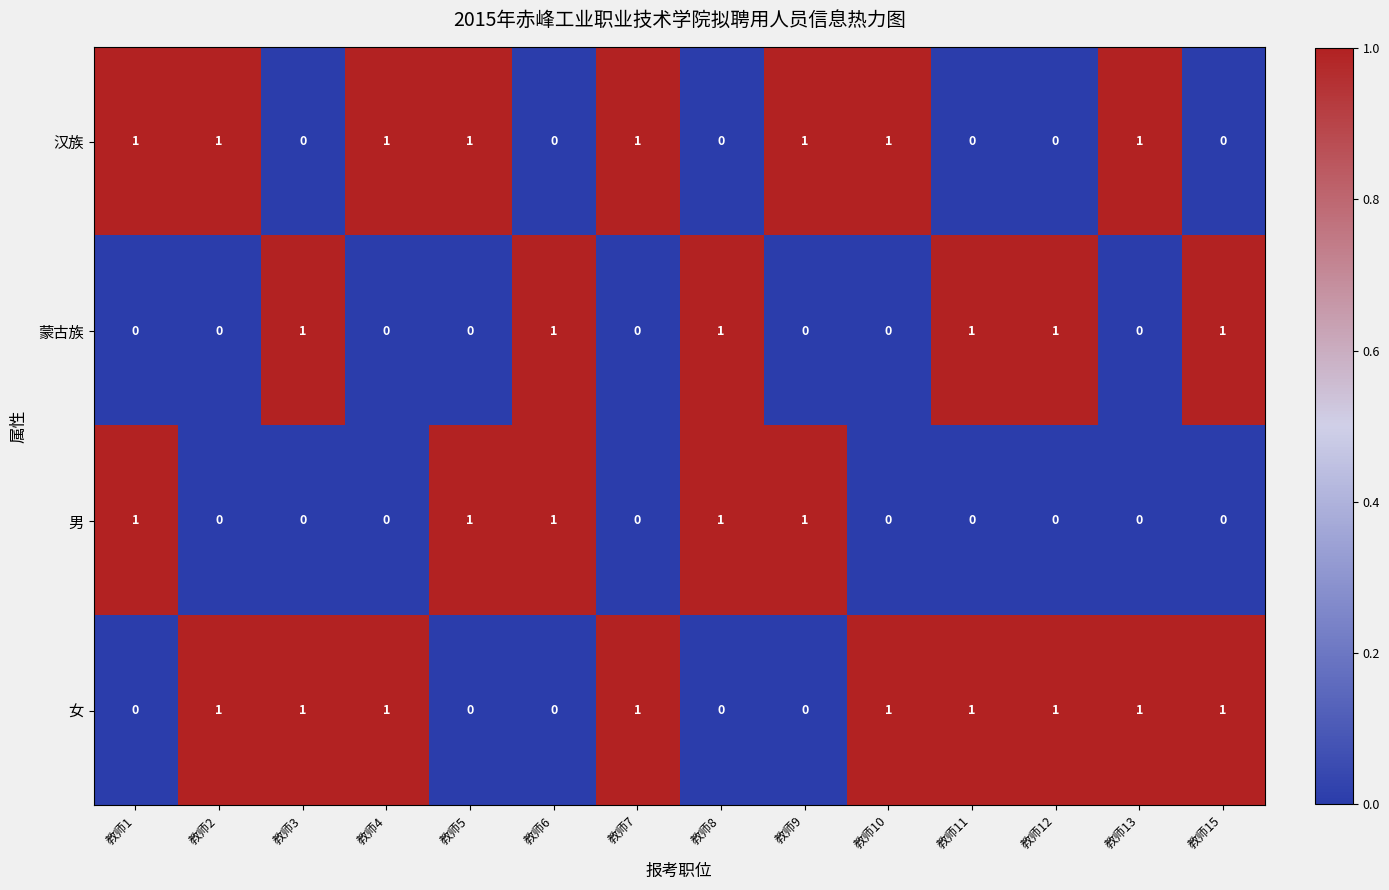

Rank the series by their average value, from highest to lowest.

女, 汉族, 蒙古族, 男